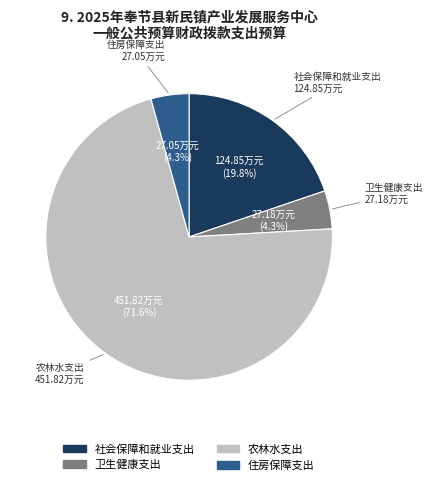

What is the largest slice in the pie chart?

农林水支出